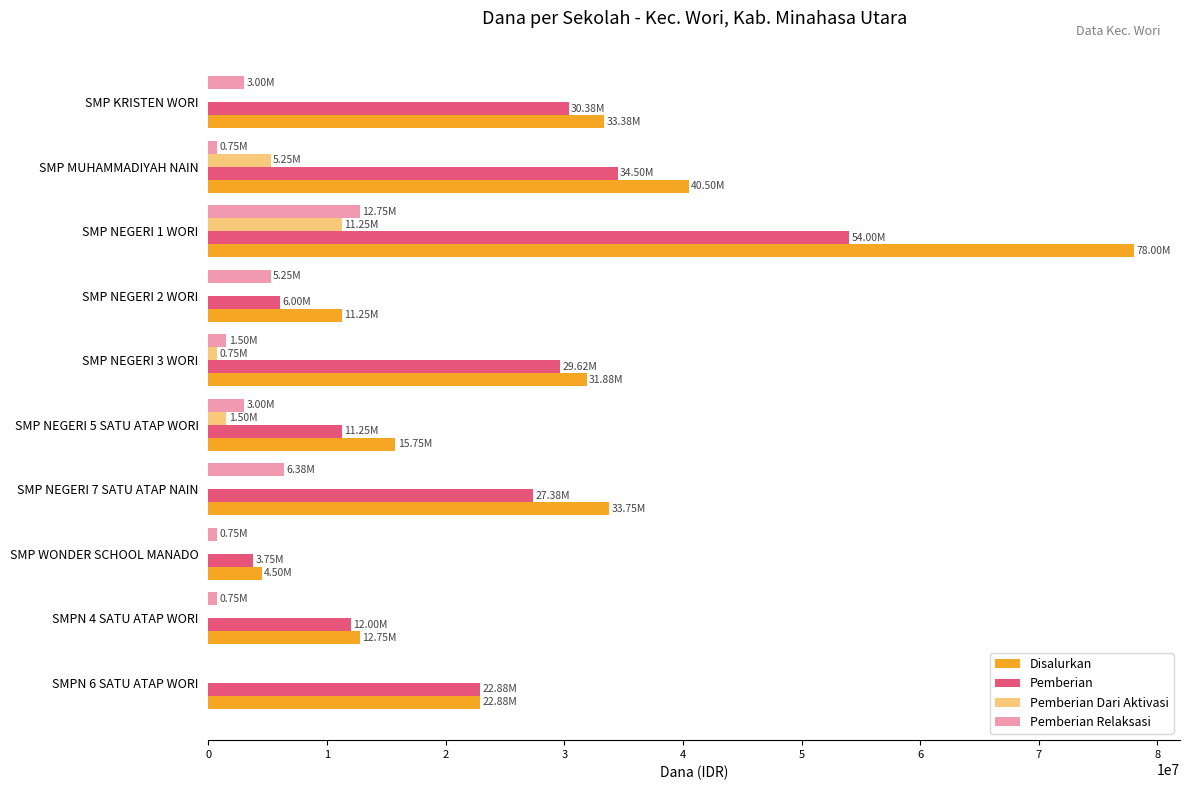

How many data points in Pemberian Dari Aktivasi are above 0?

4